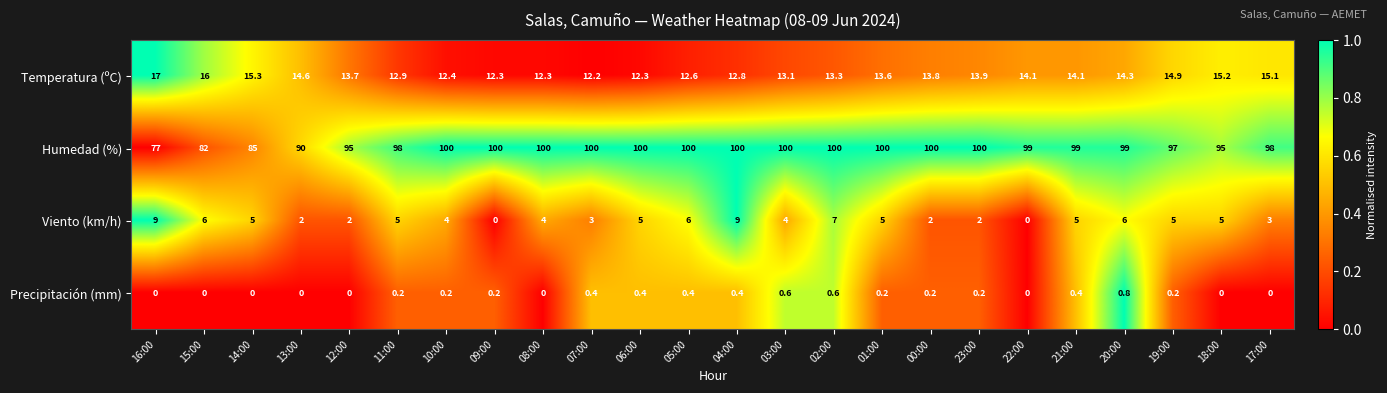

How many series are shown in this chart?

4